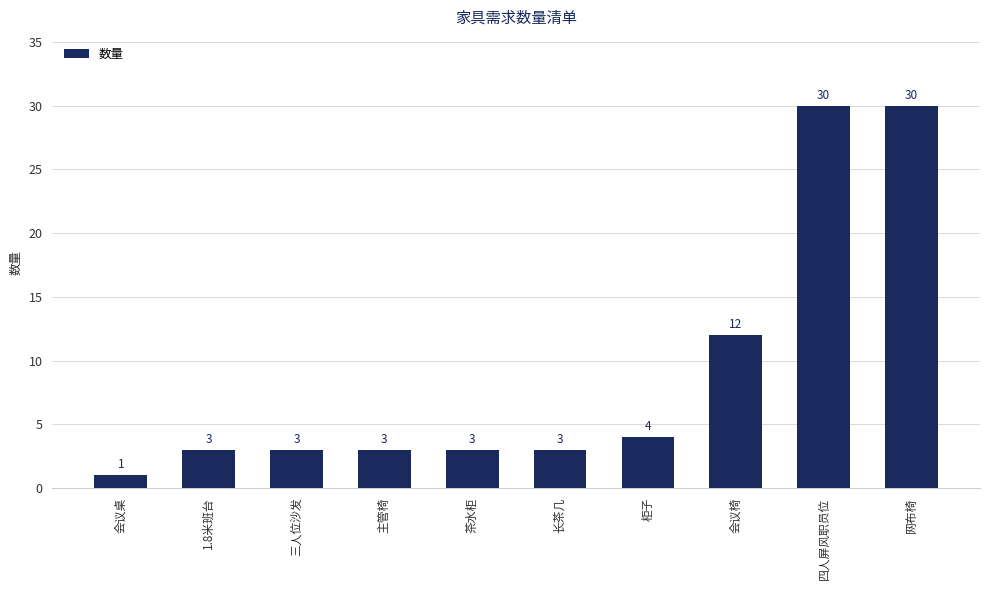

Reading left to right, transcribe all the data shown in this chart.

1	3	3	3	3	3	4	12	30	30